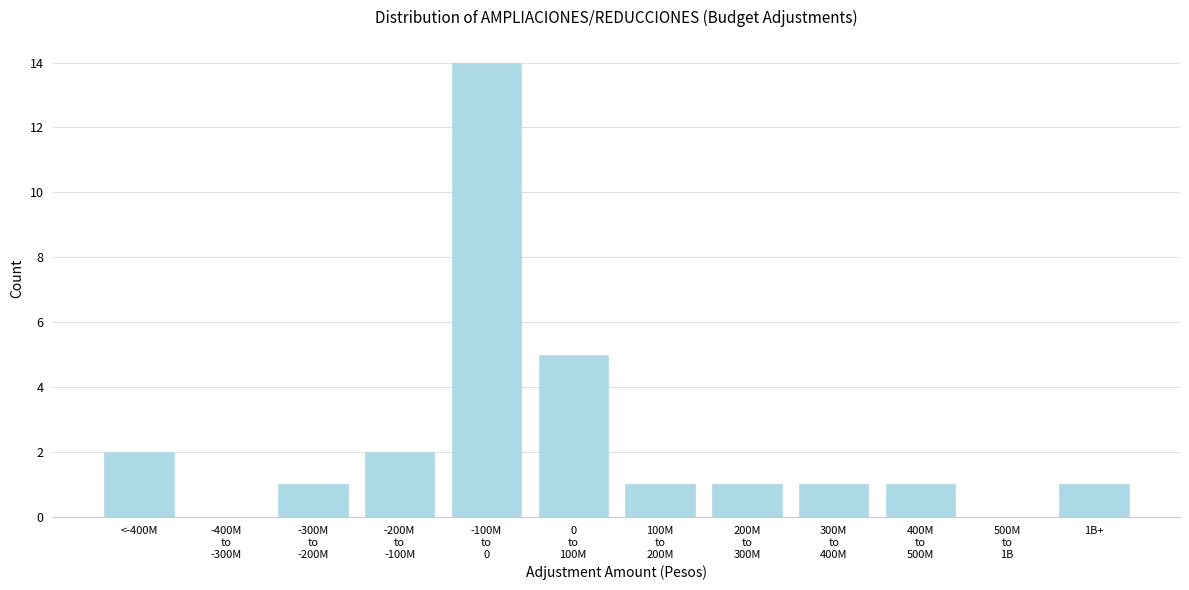

What is the sum of all values?

29